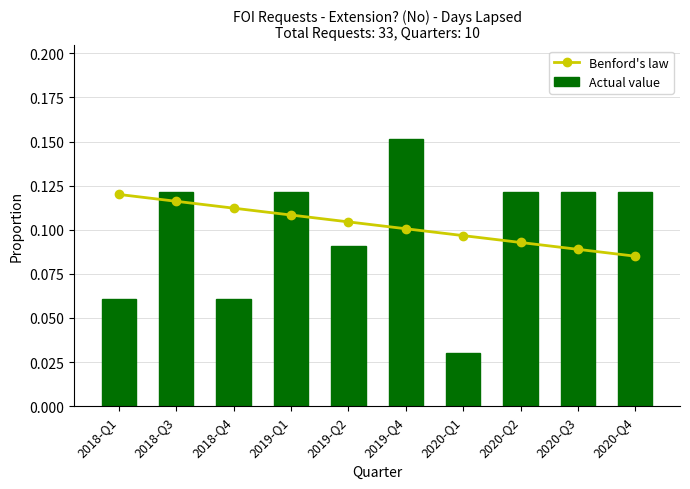

What is the sum of the Benford's law values at 2020-Q4 and 2019-Q1?

0.2